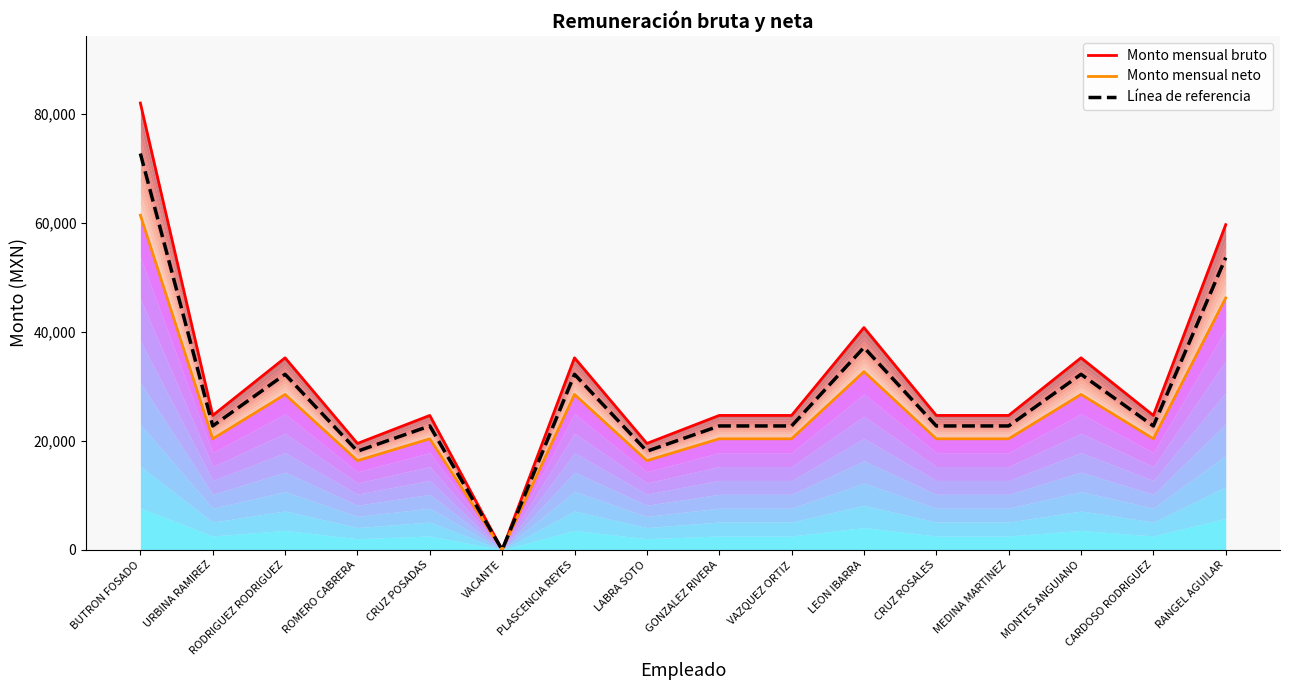

At which label does Línea de referencia reach its minimum?

VACANTE